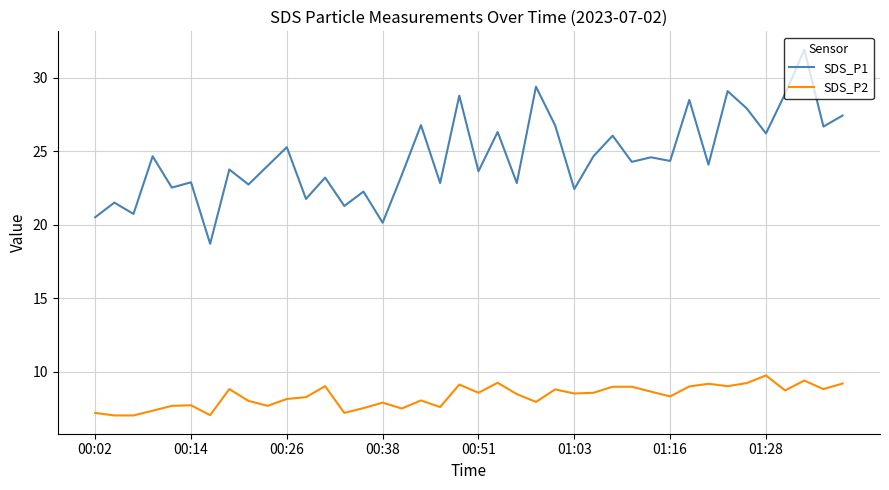

What is the difference between the maximum and minimum values in the SDS_P1 series?

13.2